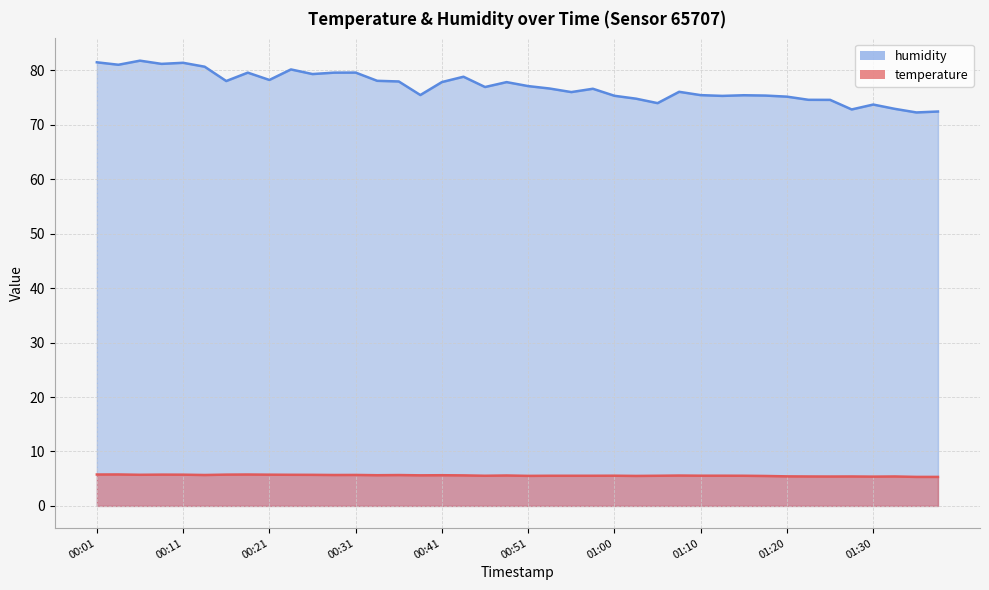

How many lines are shown in the chart?

2